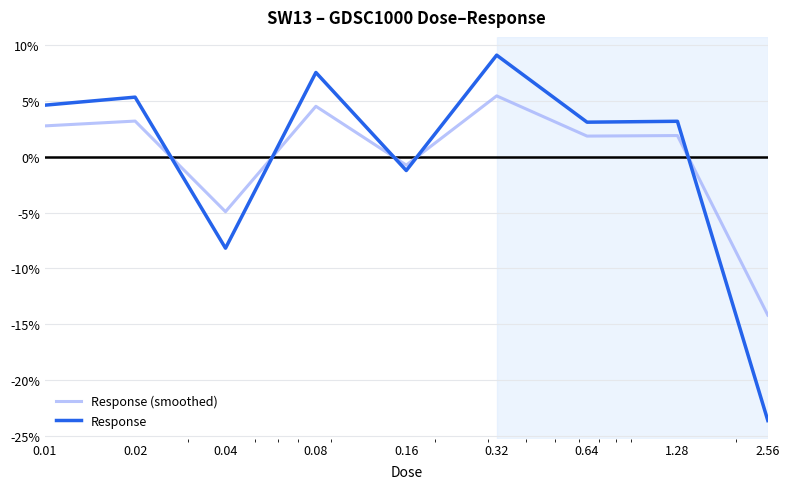

Rank the series by their maximum value, from highest to lowest.

Response, Response (smoothed)